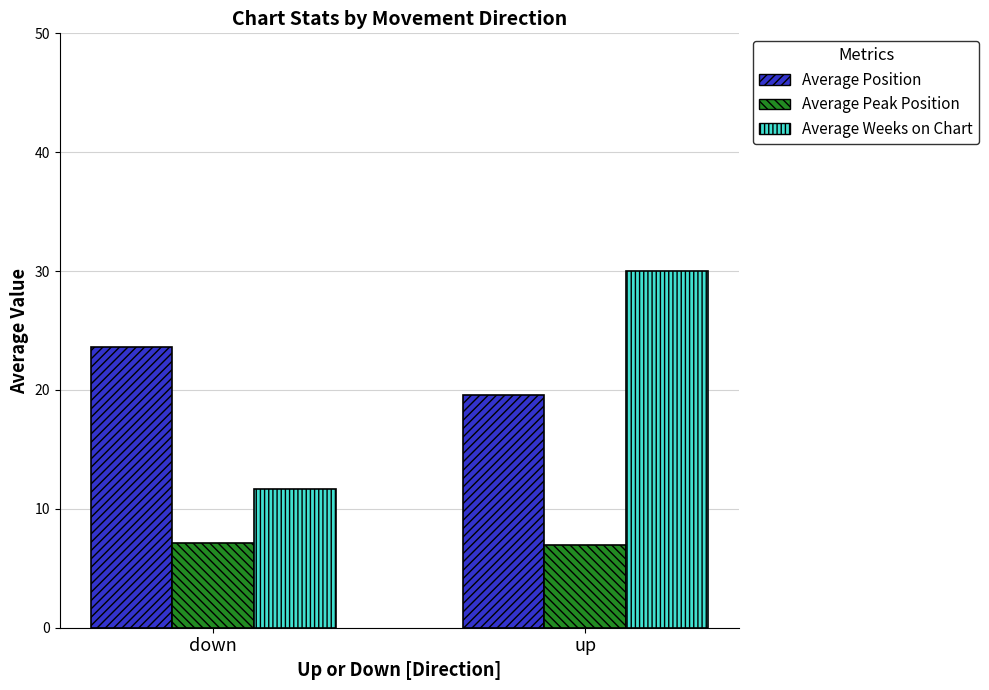

What position from the left is up?

2